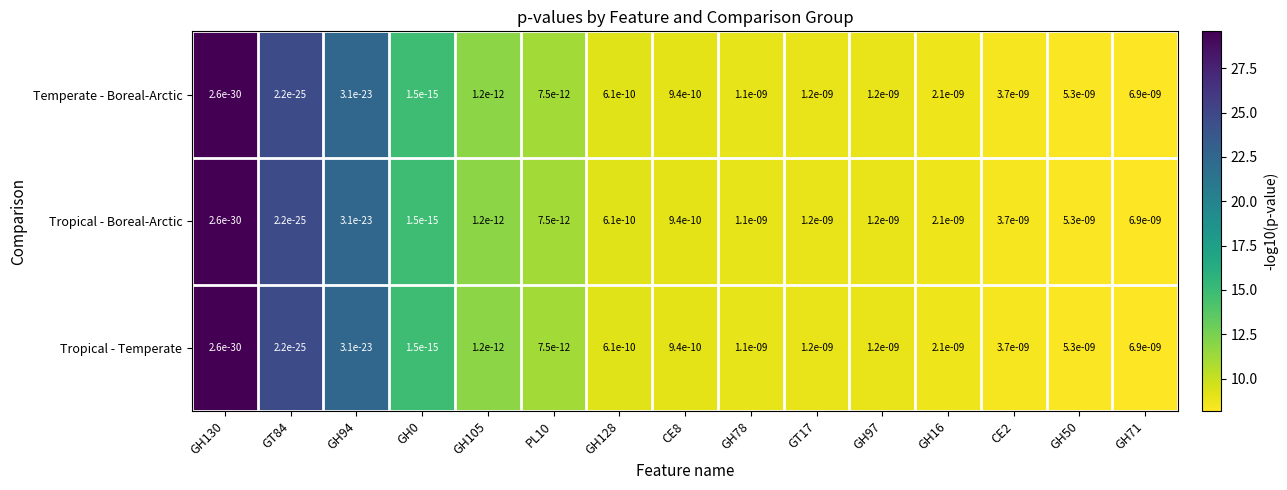

At how many categories does at least one series exceed 0?

15